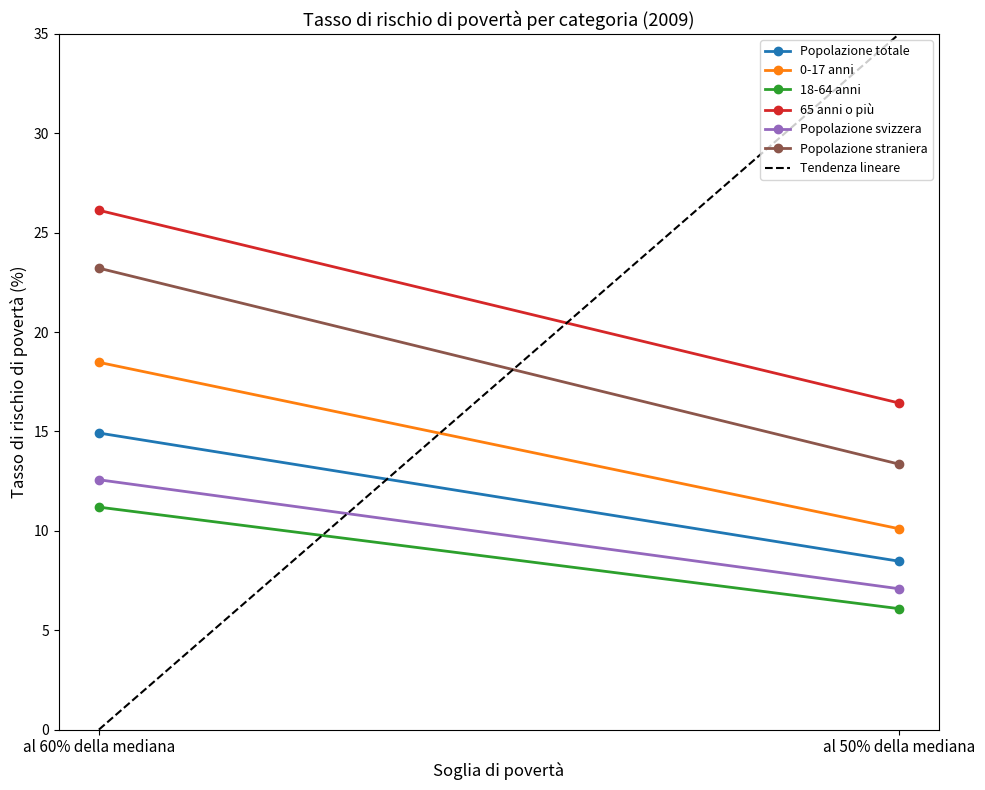

List the labels in order of Popolazione svizzera value, smallest first.

al 50% della mediana, al 60% della mediana